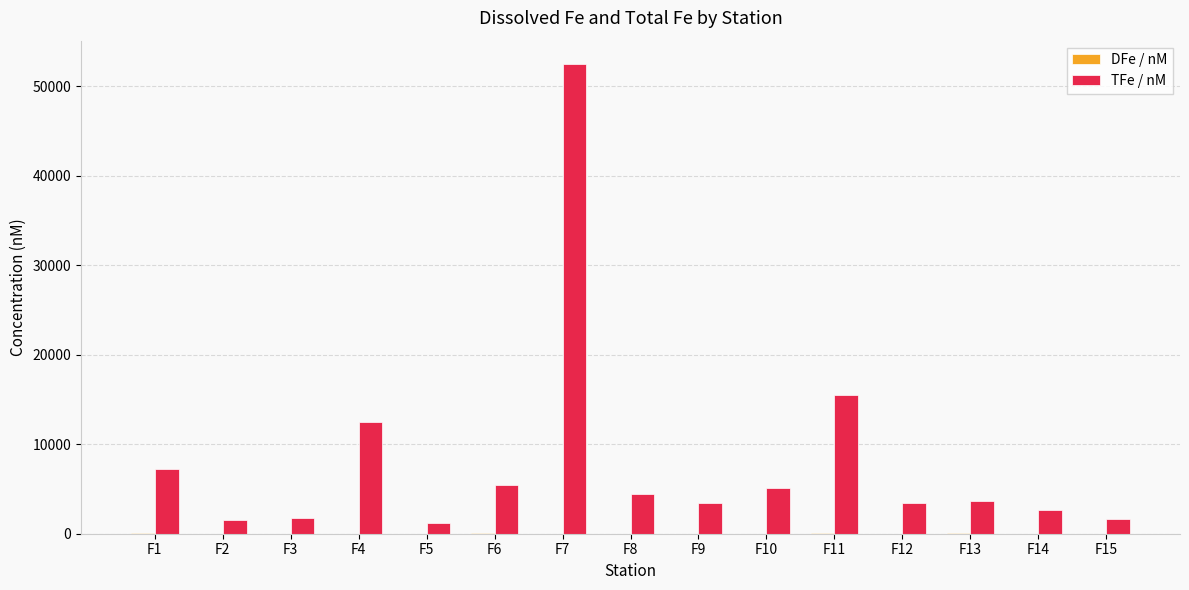

What is the maximum value for TFe / nM?

52495.5